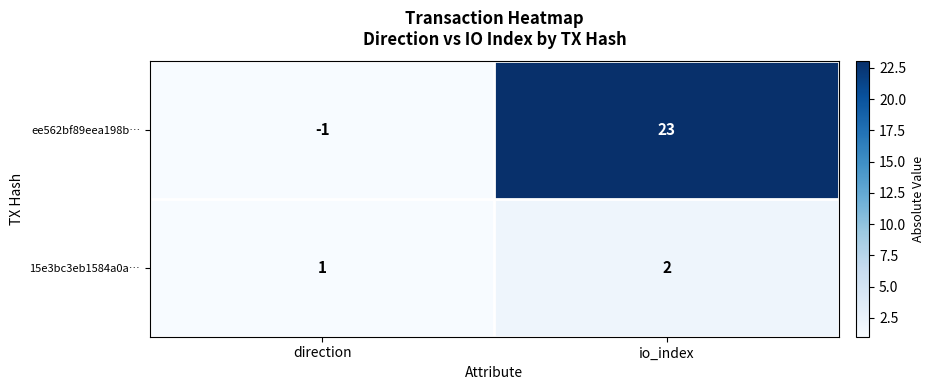

List the series in order of their peak value, lowest first.

15e3bc3eb1584a0a…, ee562bf89eea198b…